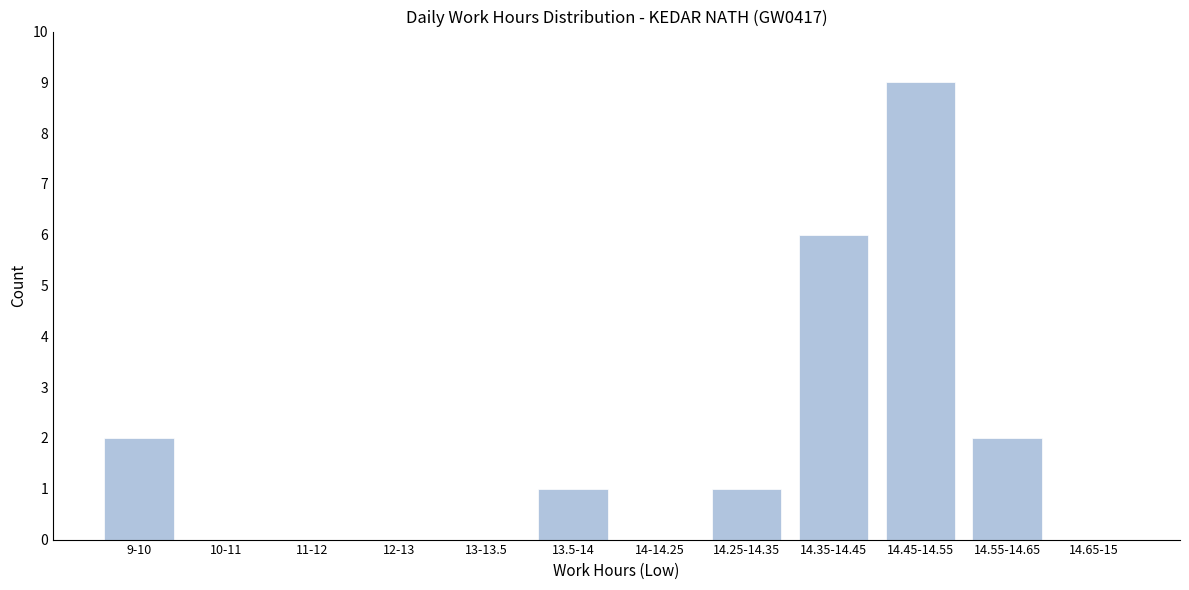

Reading right to left, extract all data points from this chart.

14.65-15=0	14.55-14.65=2	14.45-14.55=9	14.35-14.45=6	14.25-14.35=1	14-14.25=0	13.5-14=1	13-13.5=0	12-13=0	11-12=0	10-11=0	9-10=2